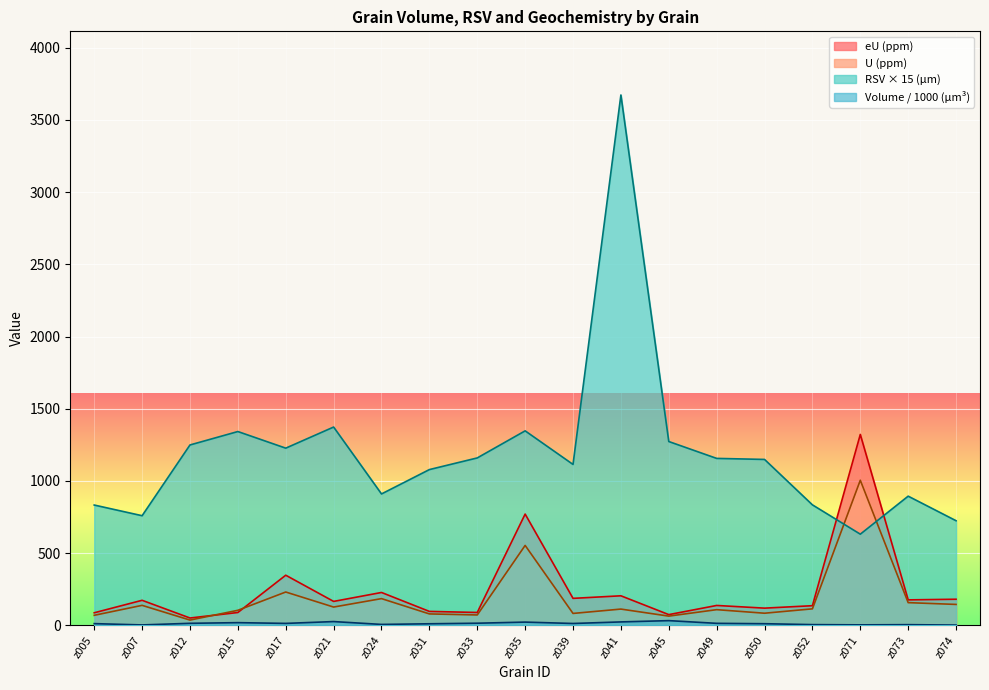

What value does the Volume (µm³) series have at z039?

13.4